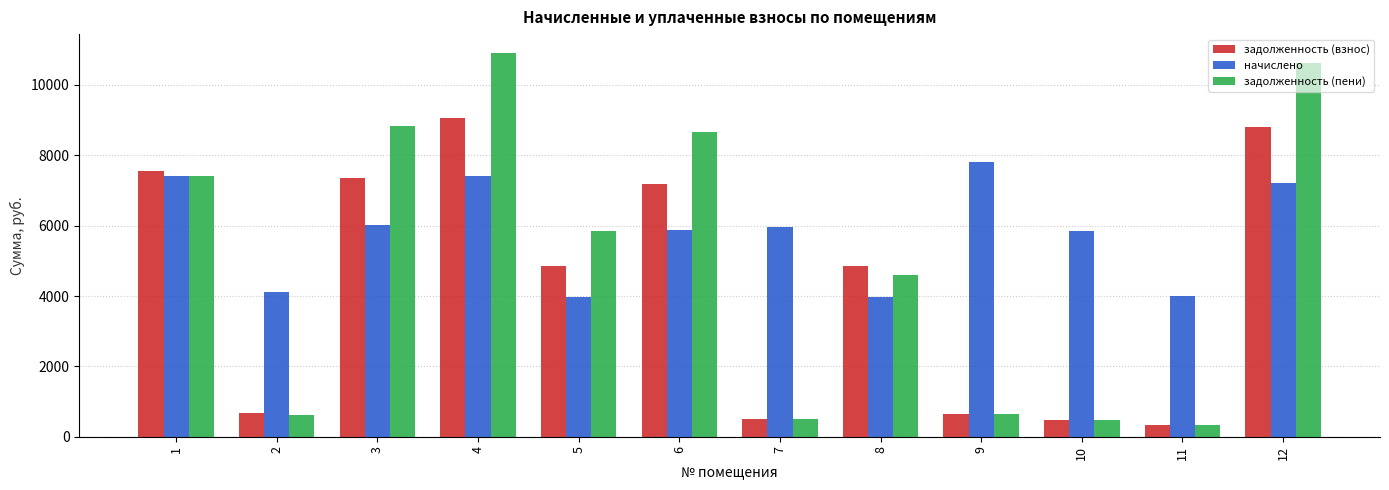

What is the maximum value for задолженность (пени)?

10900.5